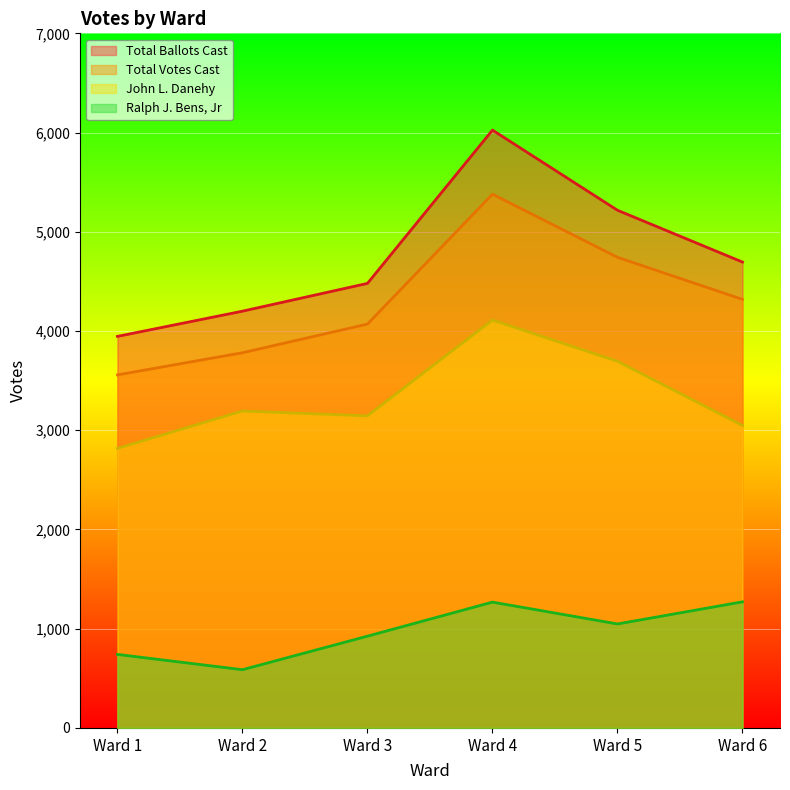

List the labels in order of Ralph J. Bens, Jr value, largest first.

Ward 6, Ward 4, Ward 5, Ward 3, Ward 1, Ward 2